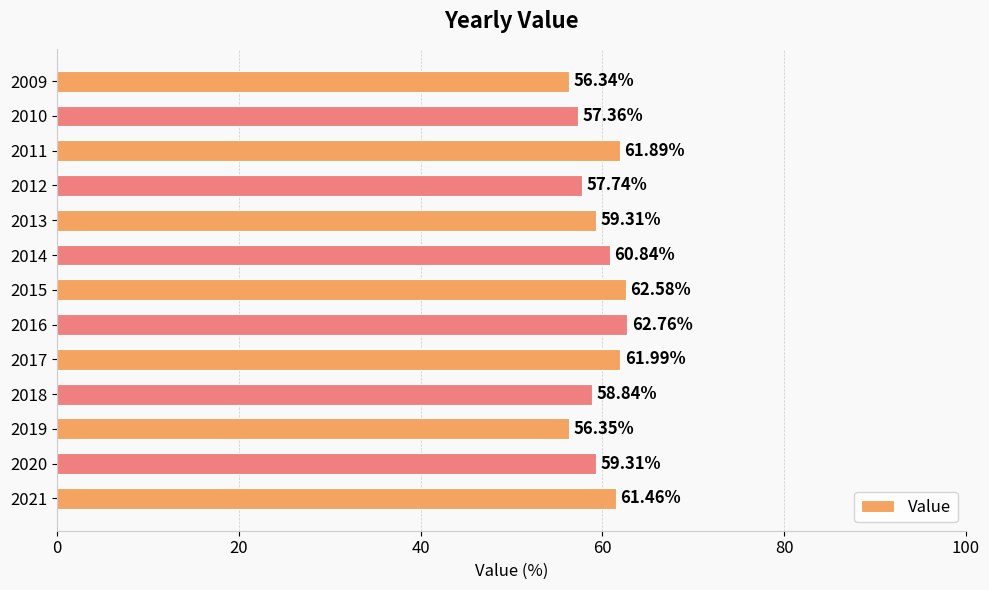

Between 2019 and 2013, which is larger?

2013